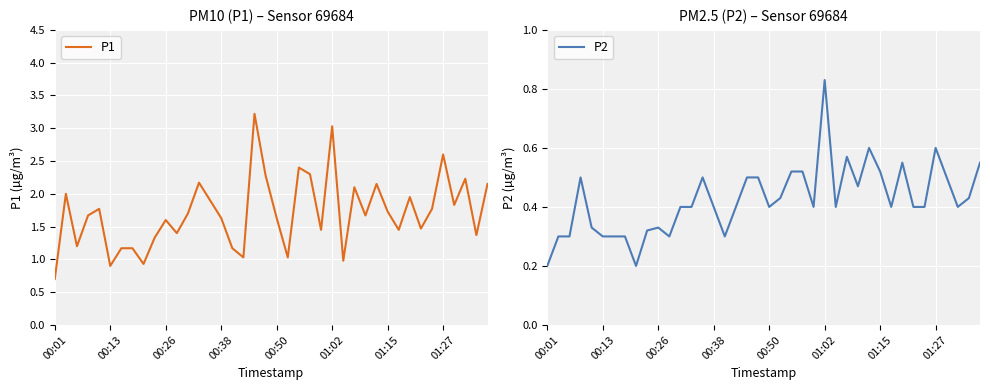

What is the sum of all P1 values?

68.2